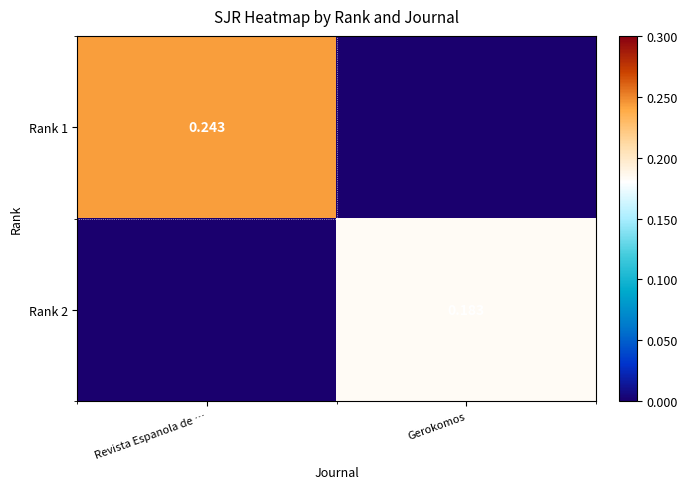

At Gerokomos, list the series in order from smallest to largest.

Rank 1, Rank 2